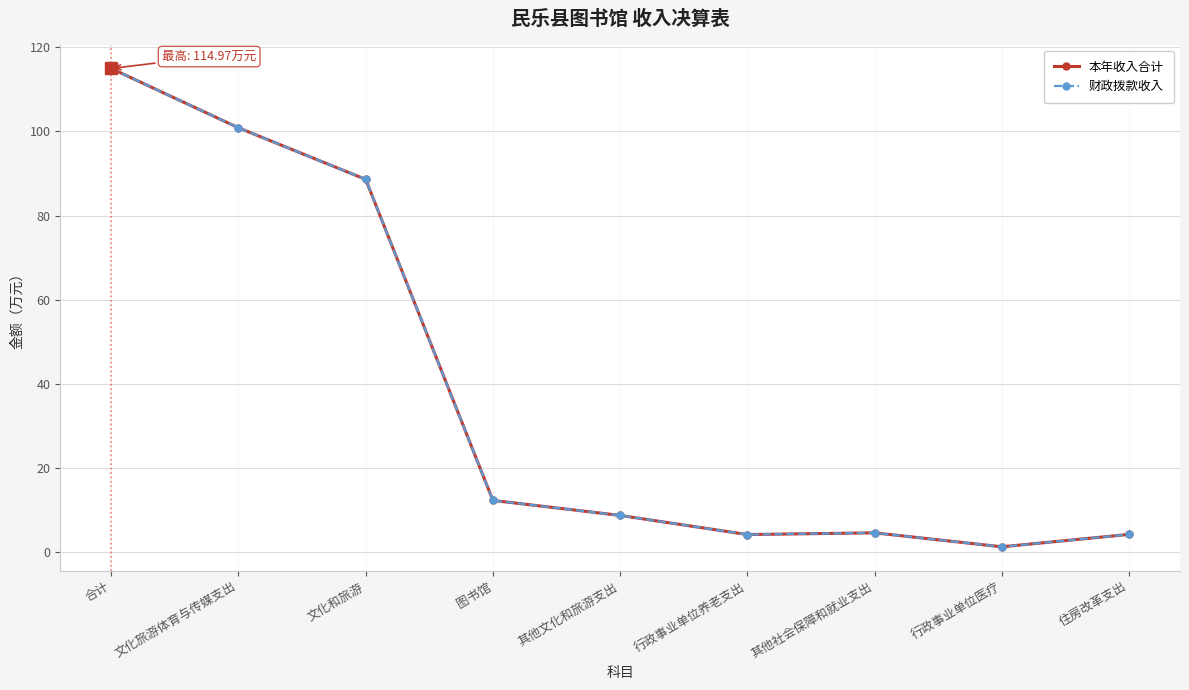

Does the chart have visible grid lines?

Yes